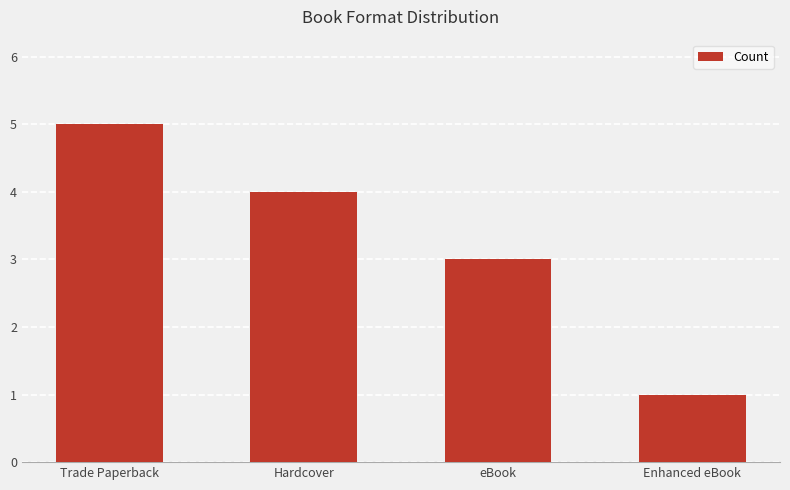

How many distinct data groups are displayed?

1